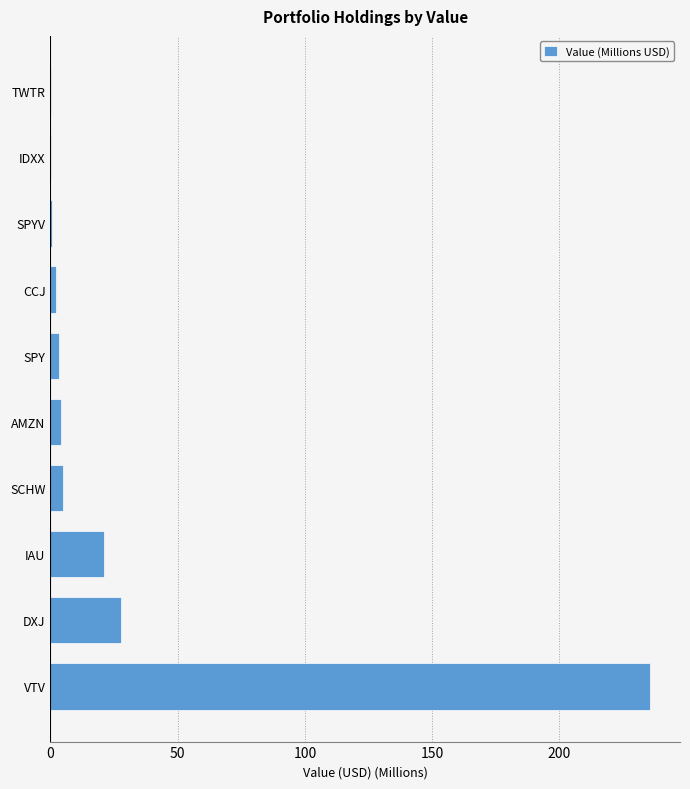

Are the bars horizontal?

Yes